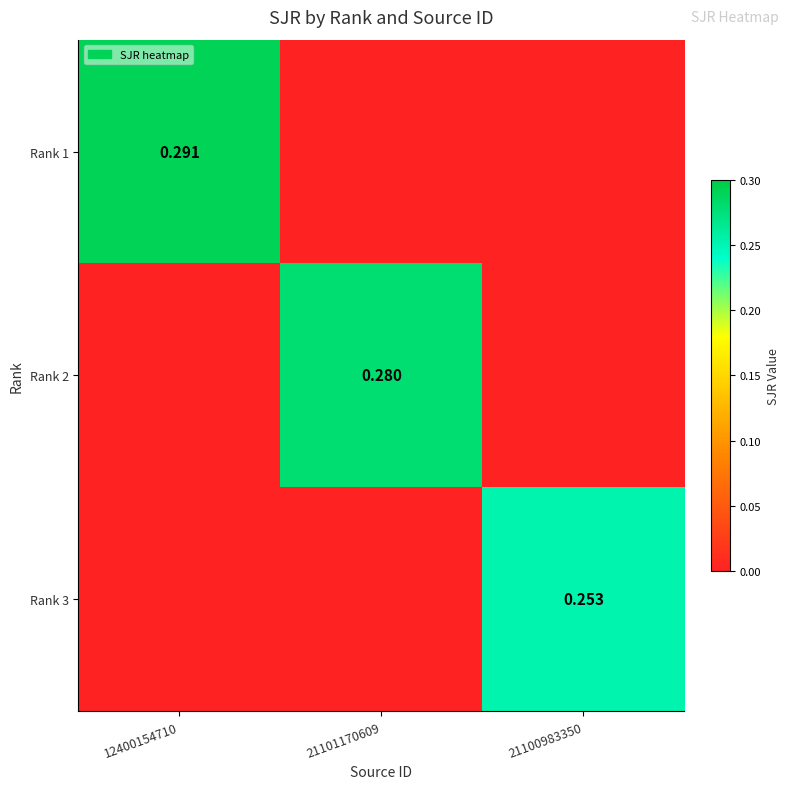

How many series are shown in this chart?

3